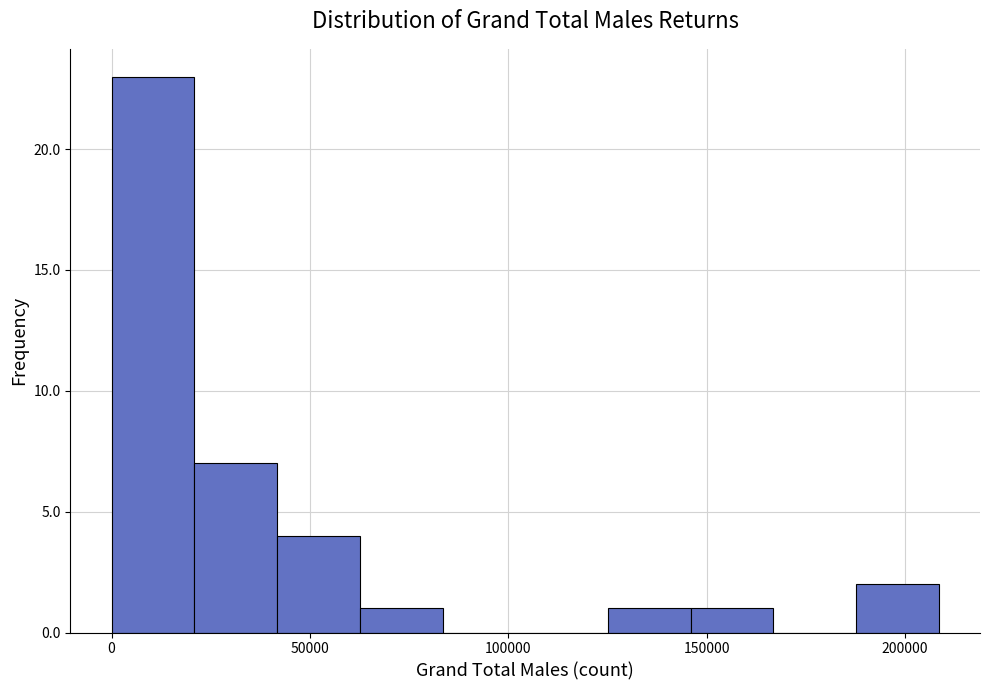

Which range on the x-axis has the tallest bar?

0 to 20000